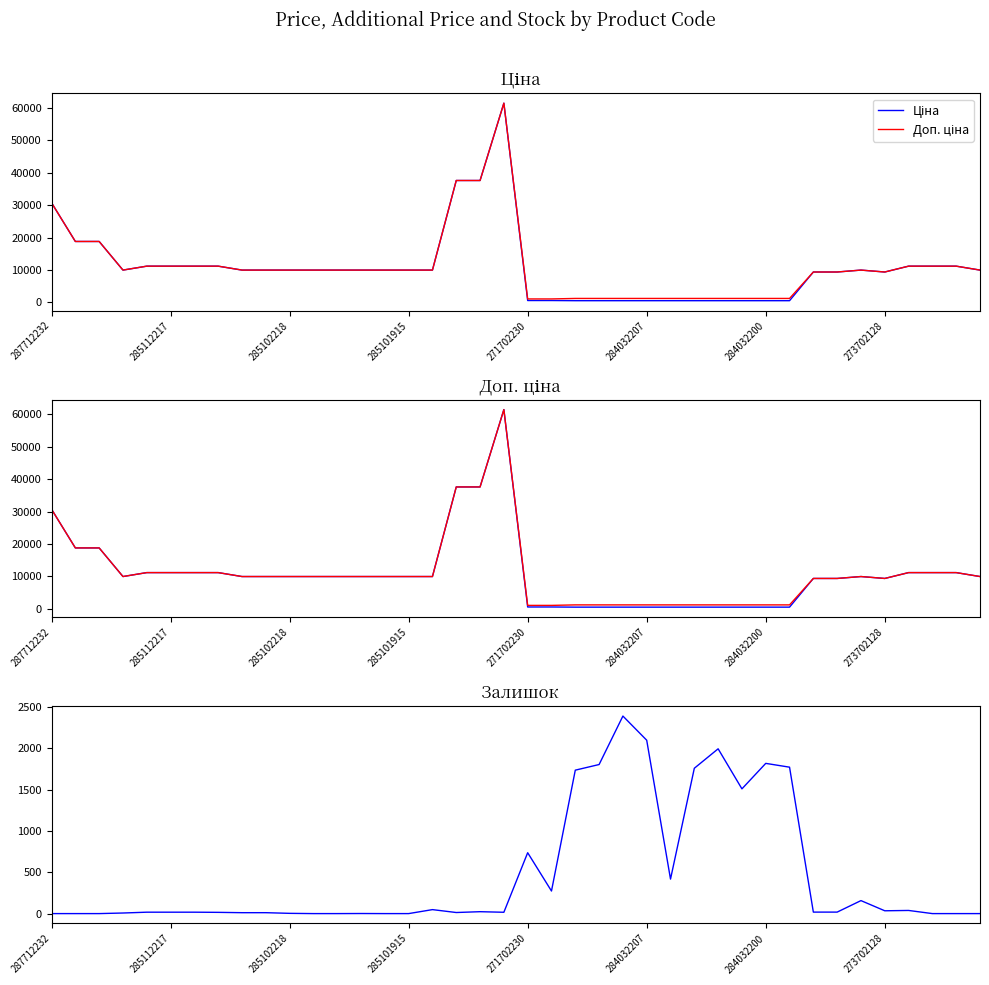

True or false: Залишок has a value of 0.0 at 39.

True